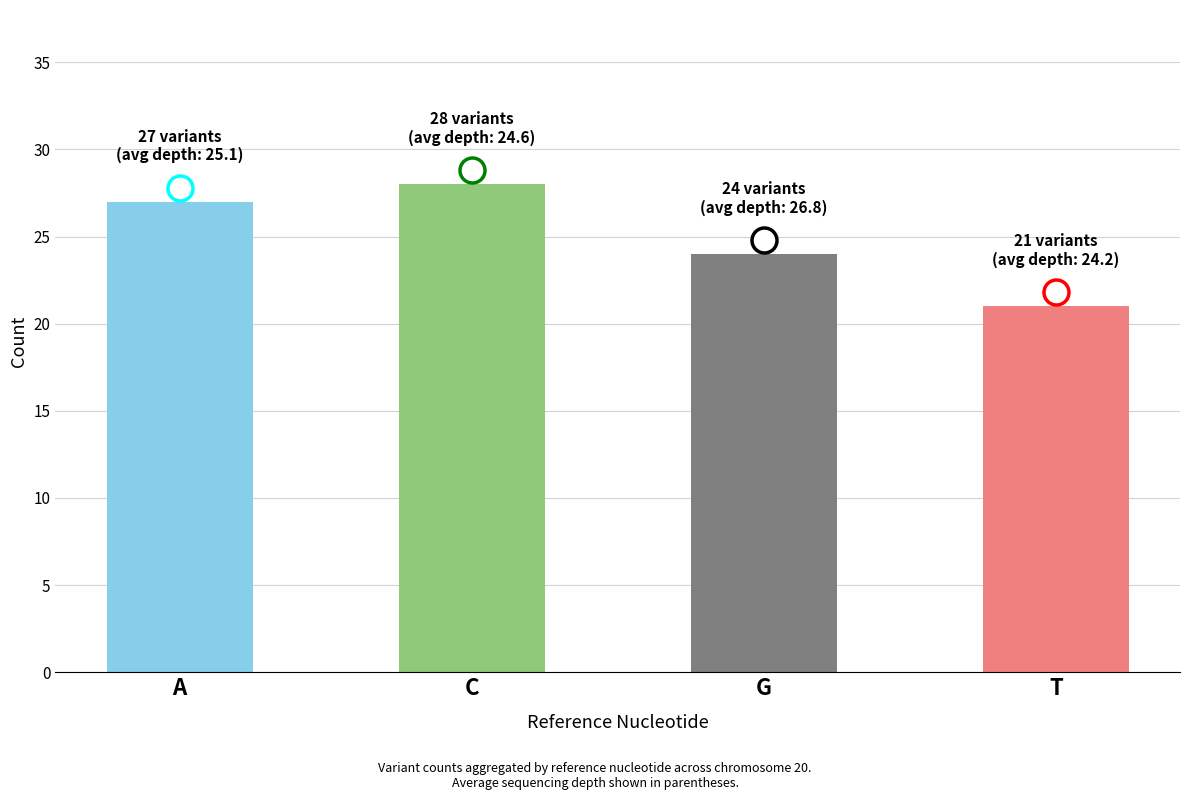

Reading right to left, extract all data points from this chart.

T=21	G=24	C=28	A=27